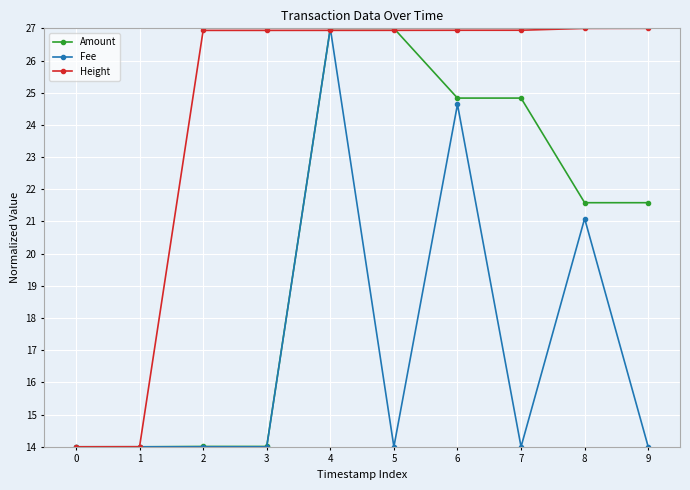

Which series changed the most between 1 and 5?

Amount